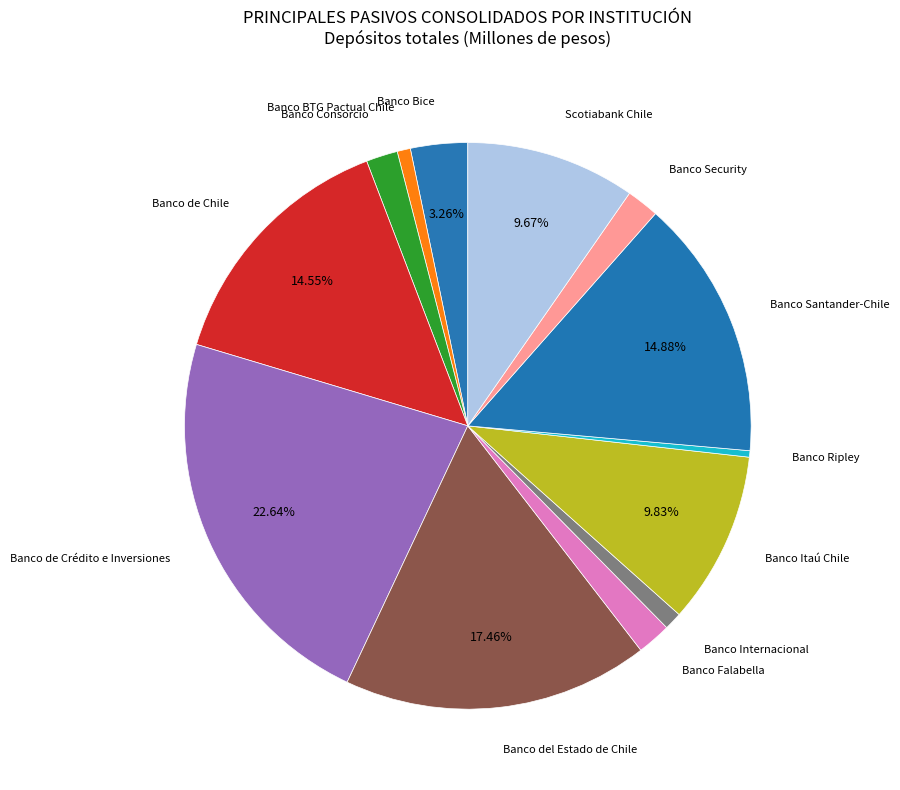

Does Banco Bice represent more than half of the total?

No